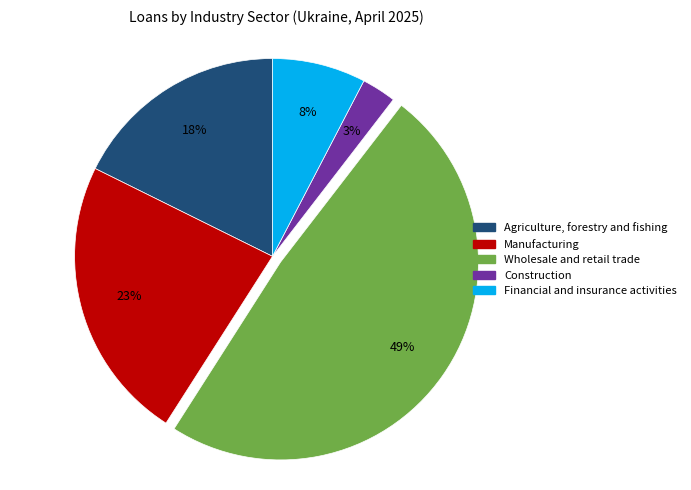

Do Financial and insurance activities and Agriculture, forestry and fishing together represent more than half of the pie?

No